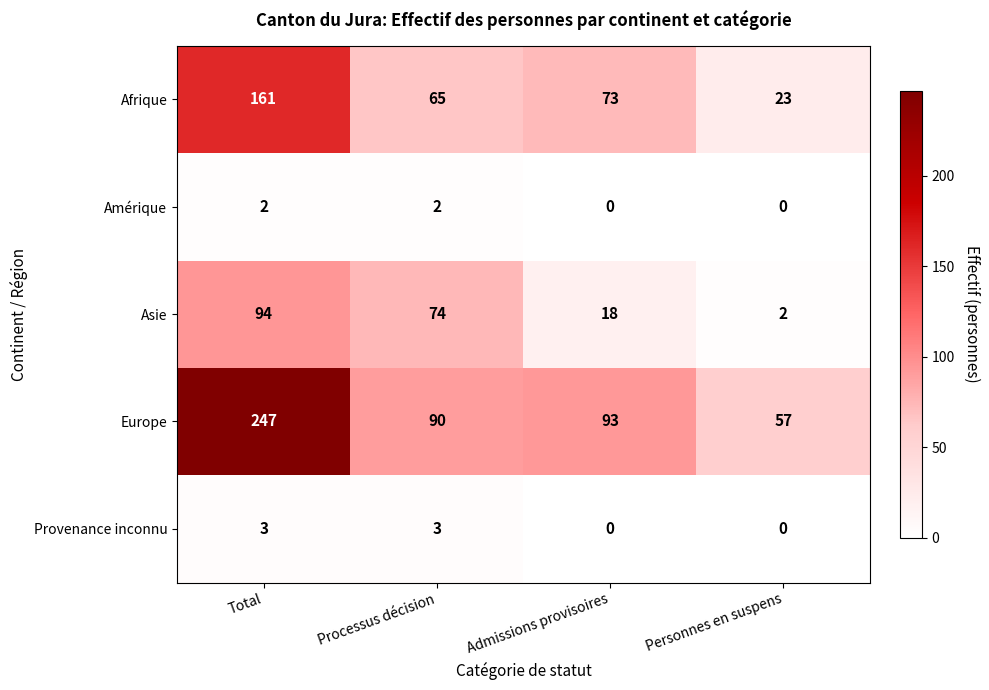

What is the lowest value of the Afrique series?

23